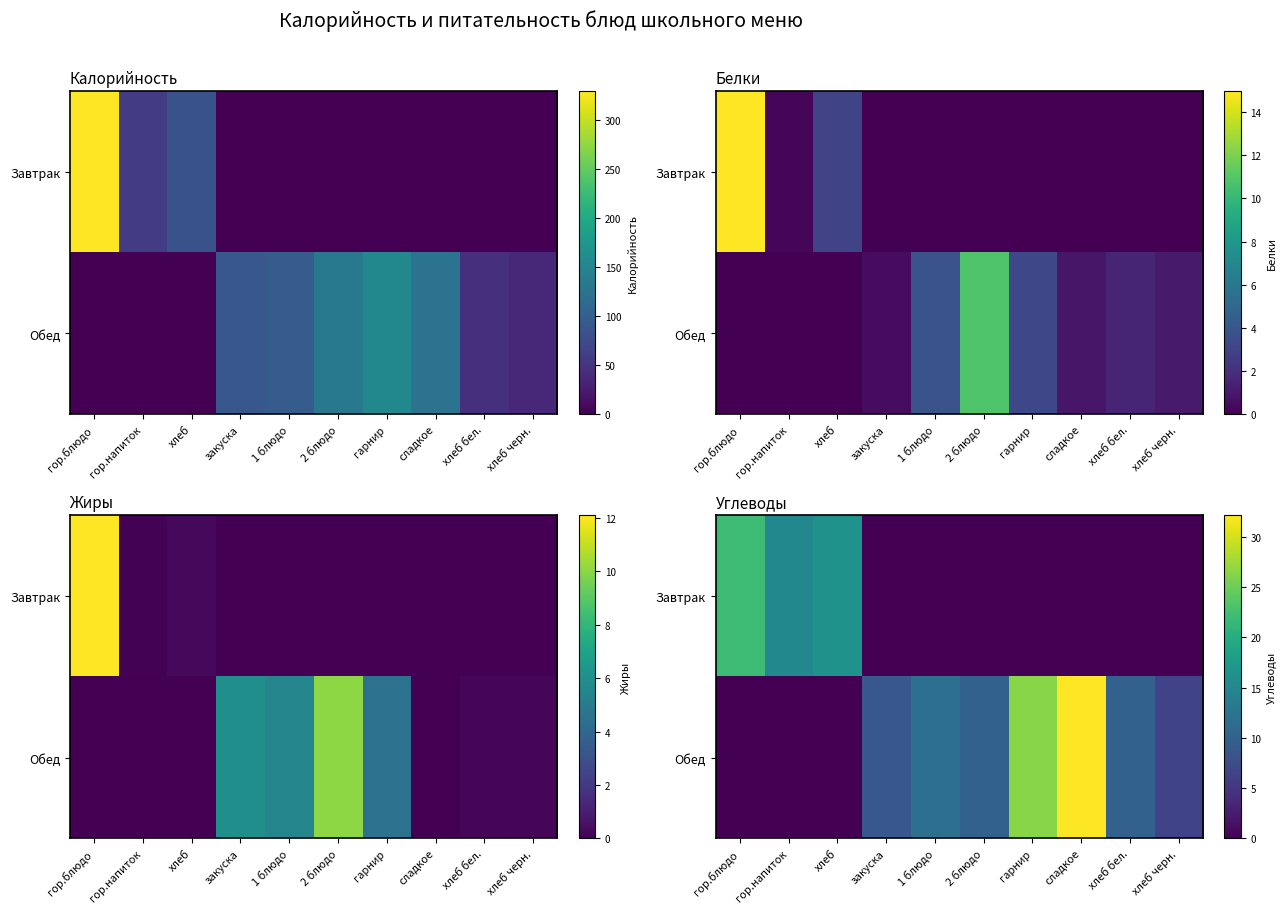

At сладкое, list the series in order from smallest to largest.

Завтрак, Обед